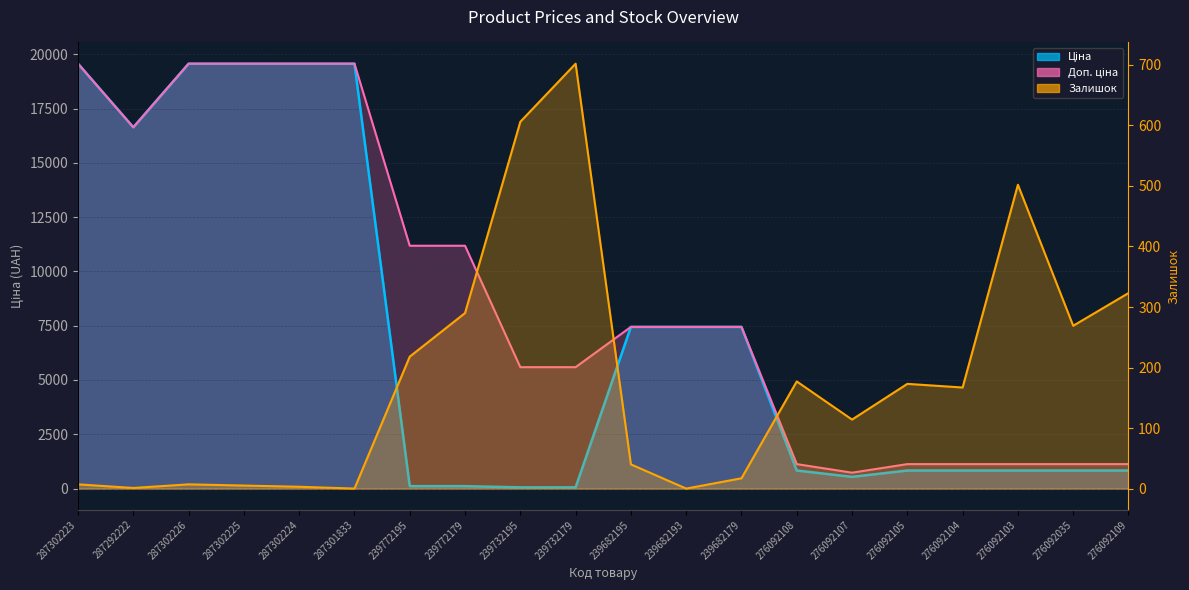

Reading left to right, what are all the values shown in this chart?

Ціна: 287302223=19564.9	287292222=16636.8	287302226=19564.9	287302225=19564.9	287302224=19564.9	287301833=19564.9	239772195=111.8	239772179=111.8	239732195=55.9	239732179=55.9	239682195=7444.6	239682193=7444.6	239682179=7444.6	276092108=831.5	276092107=540.5	276092105=831.5	276092104=831.5	276092103=831.5	276092035=831.5	276092109=831.5
Доп. ціна: 287302223=19564.9	287292222=16636.8	287302226=19564.9	287302225=19564.9	287302224=19564.9	287301833=19564.9	239772195=11182.0	239772179=11182.0	239732195=5591.0	239732179=5591.0	239682195=7444.6	239682193=7444.6	239682179=7444.6	276092108=1126.7	276092107=732.0	276092105=1126.7	276092104=1126.7	276092103=1126.7	276092035=1126.7	276092109=1126.7
Залишок: 287302223=7.0	287292222=1.0	287302226=7.0	287302225=5.0	287302224=3.0	287301833=0.0	239772195=218.0	239772179=290.0	239732195=606.0	239732179=702.0	239682195=40.0	239682193=0.0	239682179=17.0	276092108=177.0	276092107=114.0	276092105=173.0	276092104=167.0	276092103=502.0	276092035=269.0	276092109=323.0